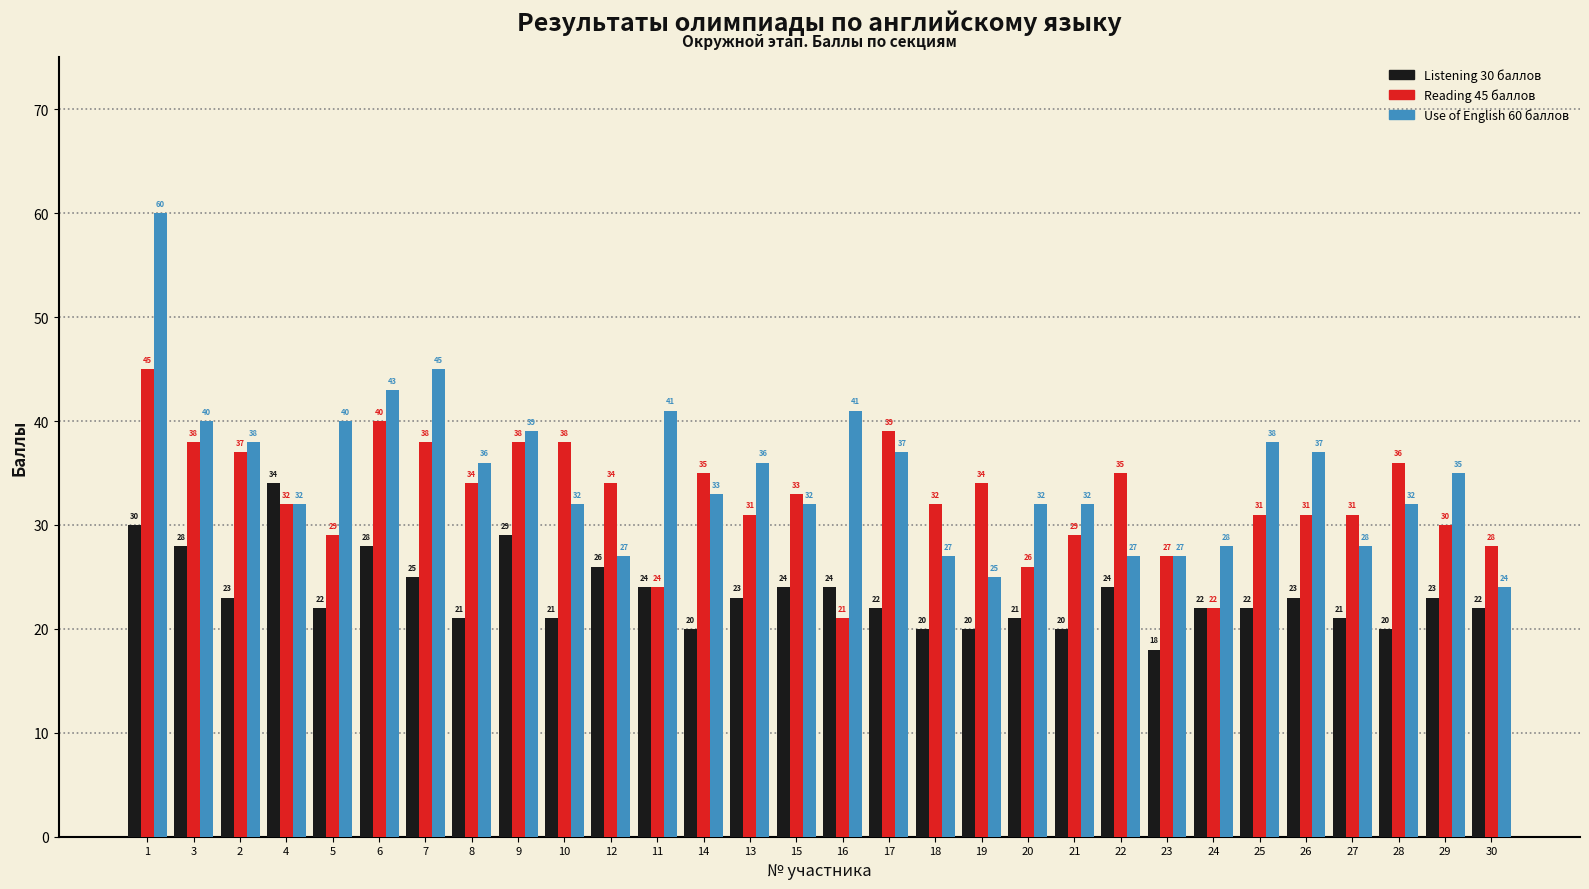

How many series are shown in this chart?

3